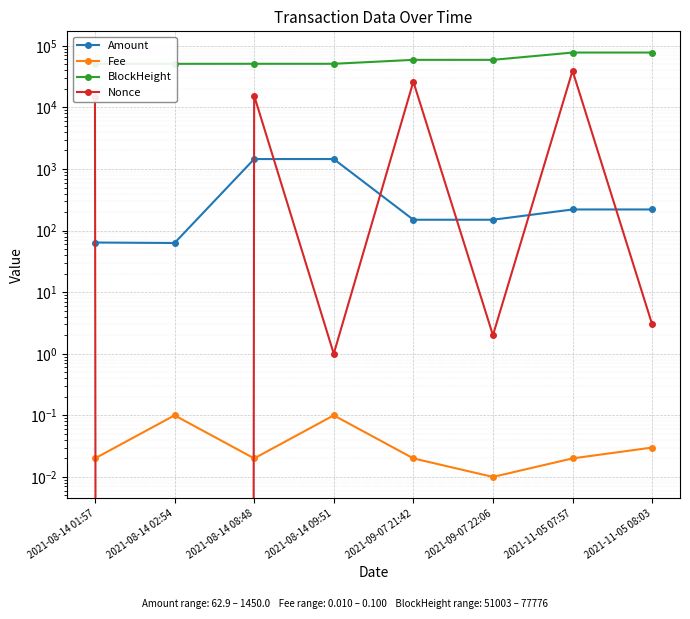

Where is the first local maximum for Amount?

2021-08-14 08:48